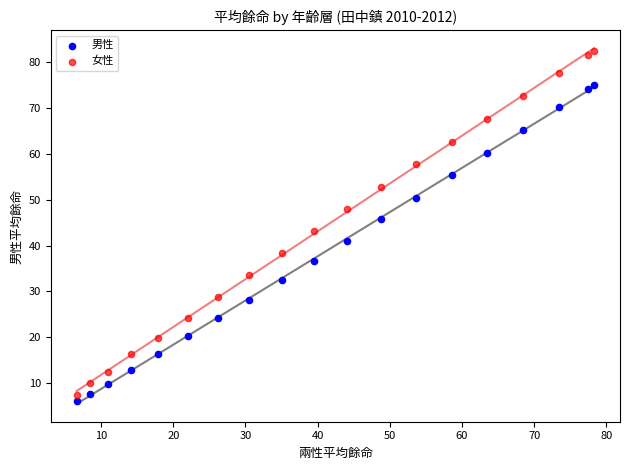

Across all data points, what is the range of X values (max minus min)?

71.7